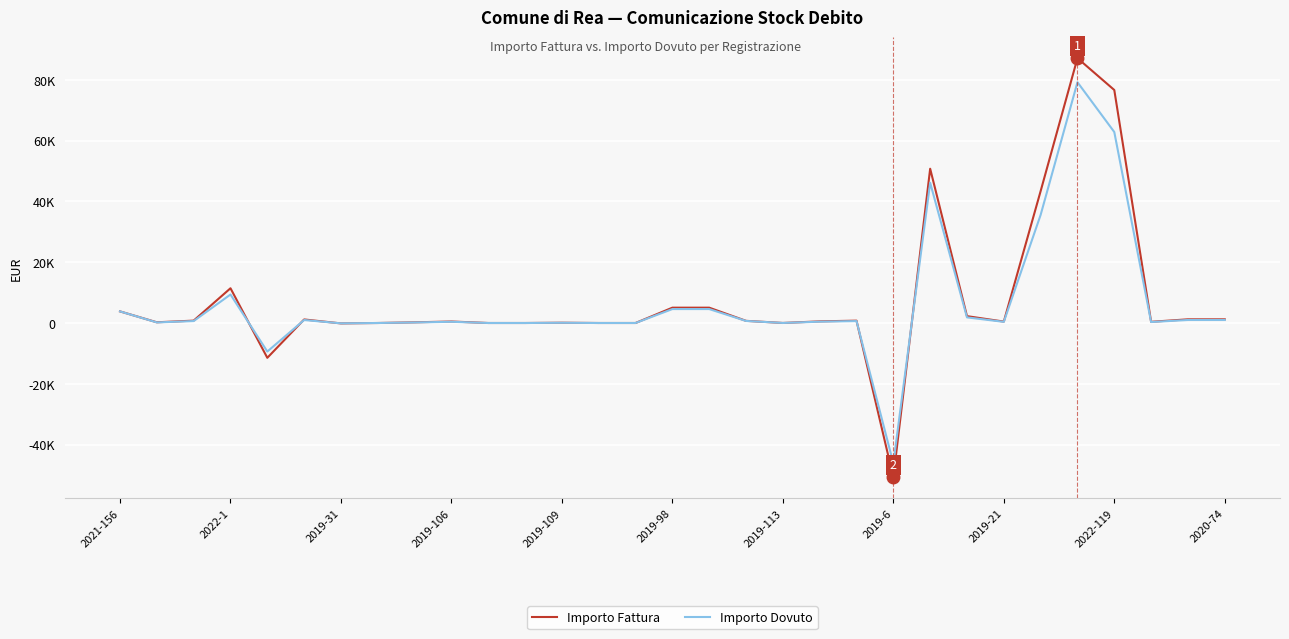

What are all the series names shown in the legend?

Importo Fattura, Importo Dovuto